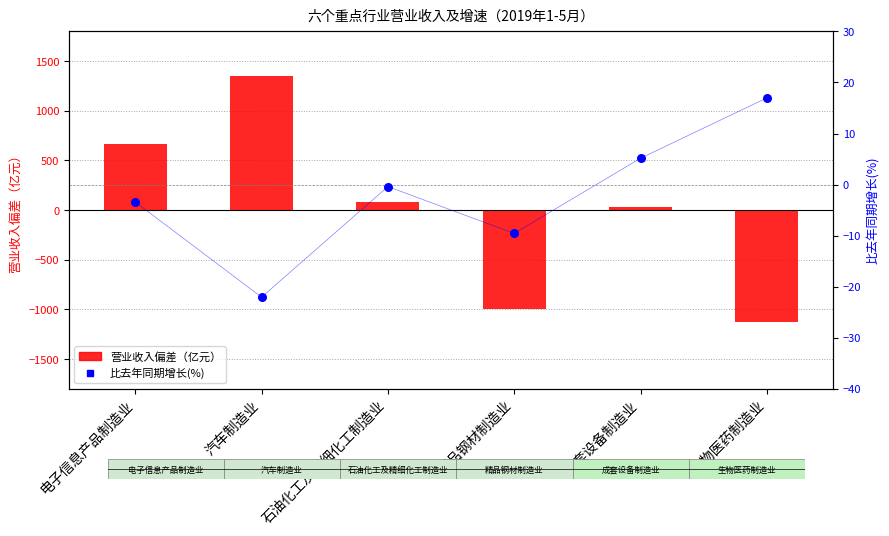

Which series has the widest spread of Y values?

营业收入（亿元）